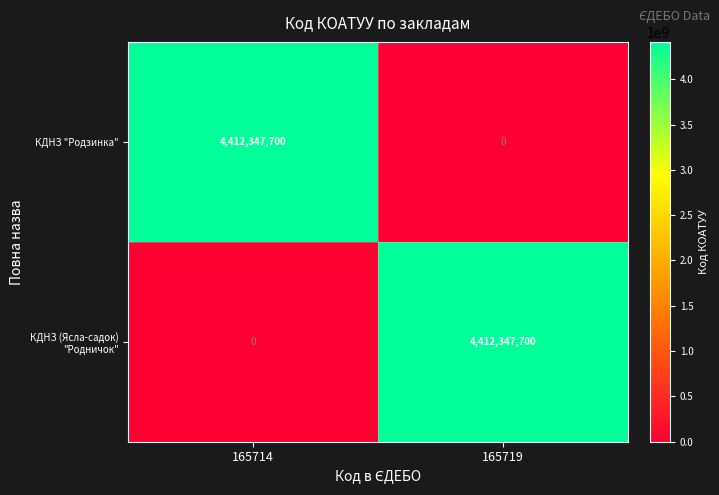

What is the spread (max minus min) of values at 165719?

4412347700